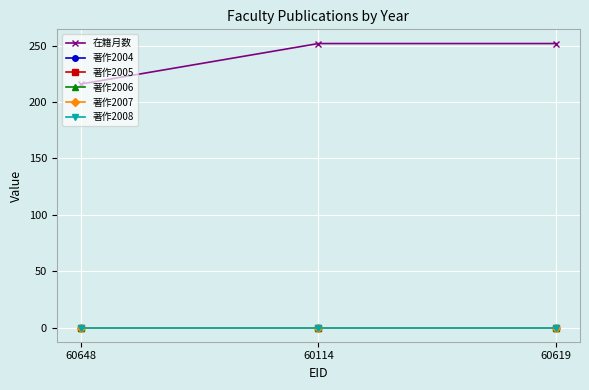

What position from the left is 60619?

3